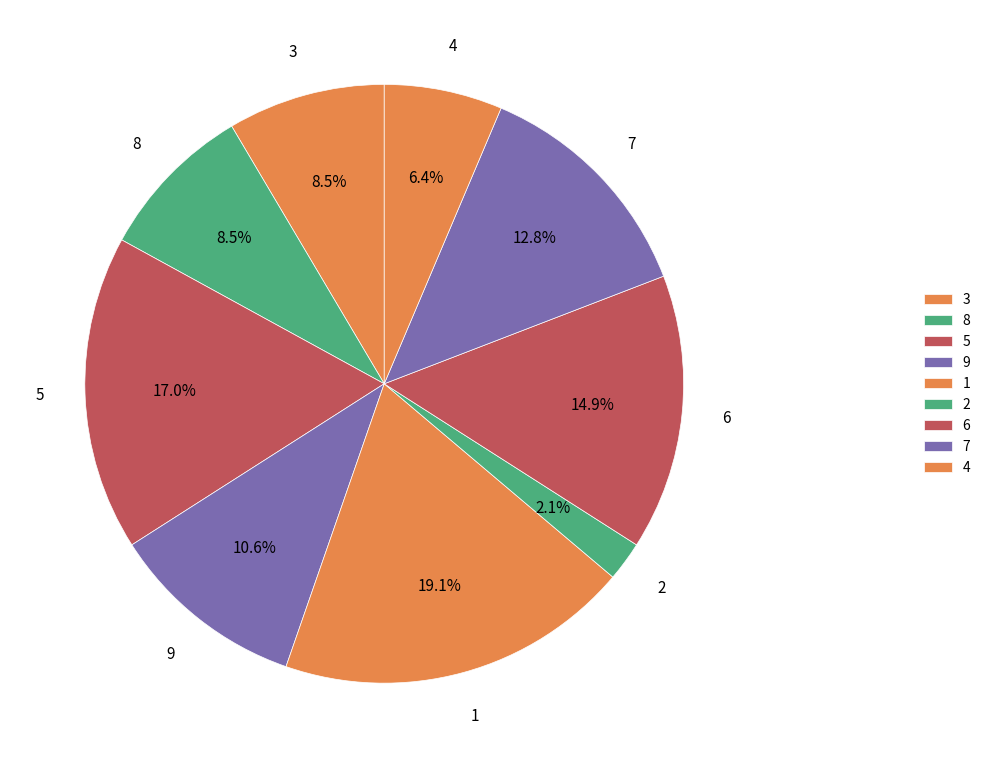

To the nearest percent, what is the average slice percentage?

11%